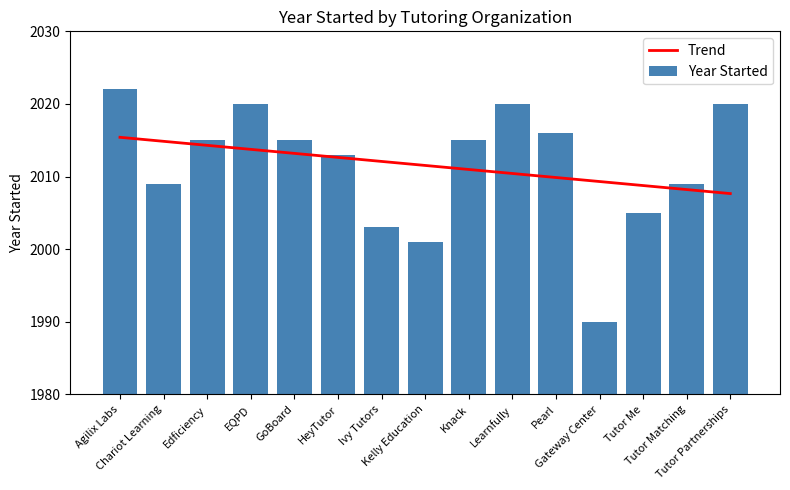

What is the value of the Trend bar at the 15th from the left?

2007.7